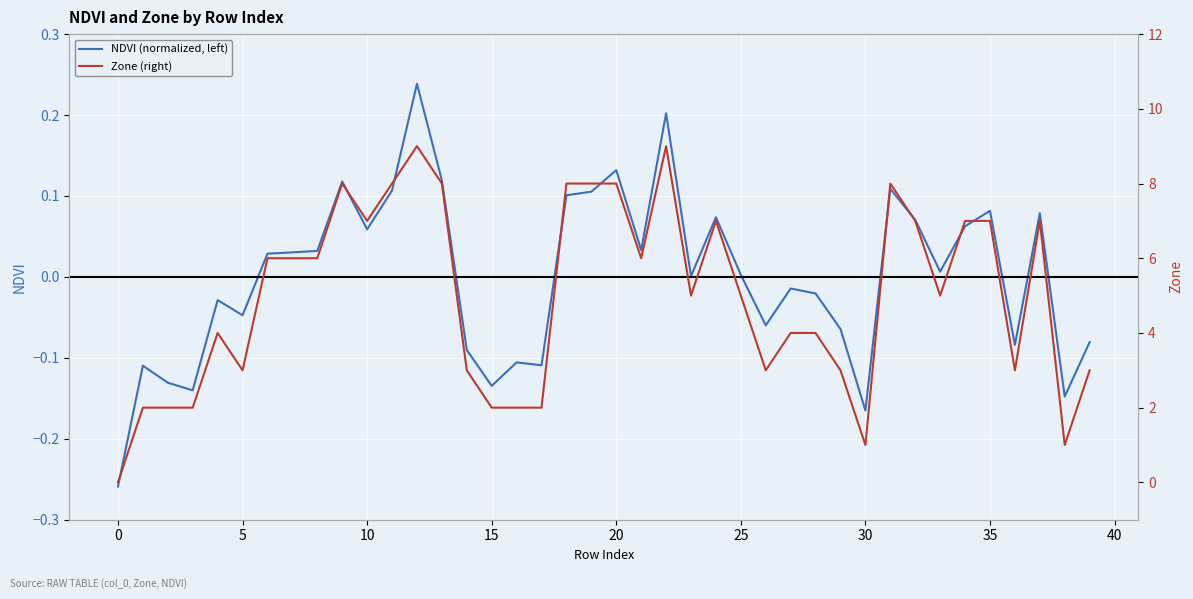

In NDVI (normalized, left), how many points are higher than both neighbors (excluding endpoints)?

12